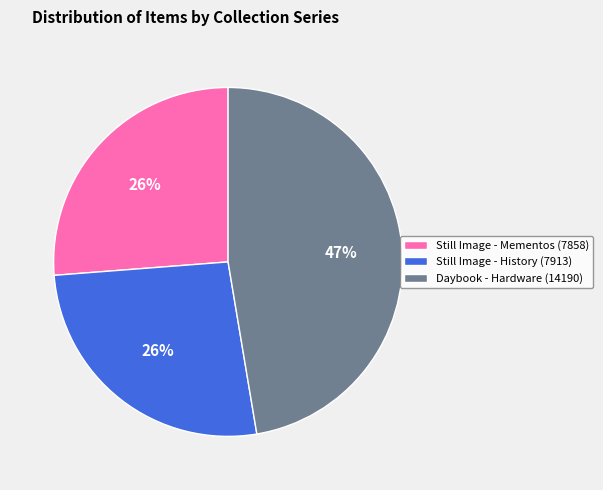

Is it true that Still Image - Mementos (7858) is 12% of the pie?

False